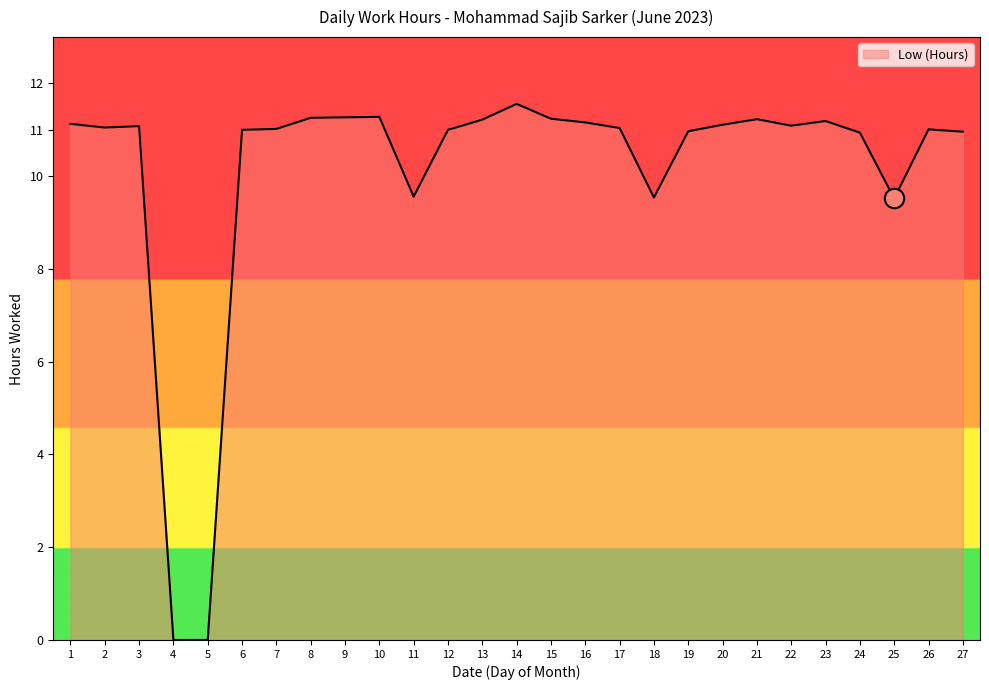

At which category does the chart reach its peak across all series?

14